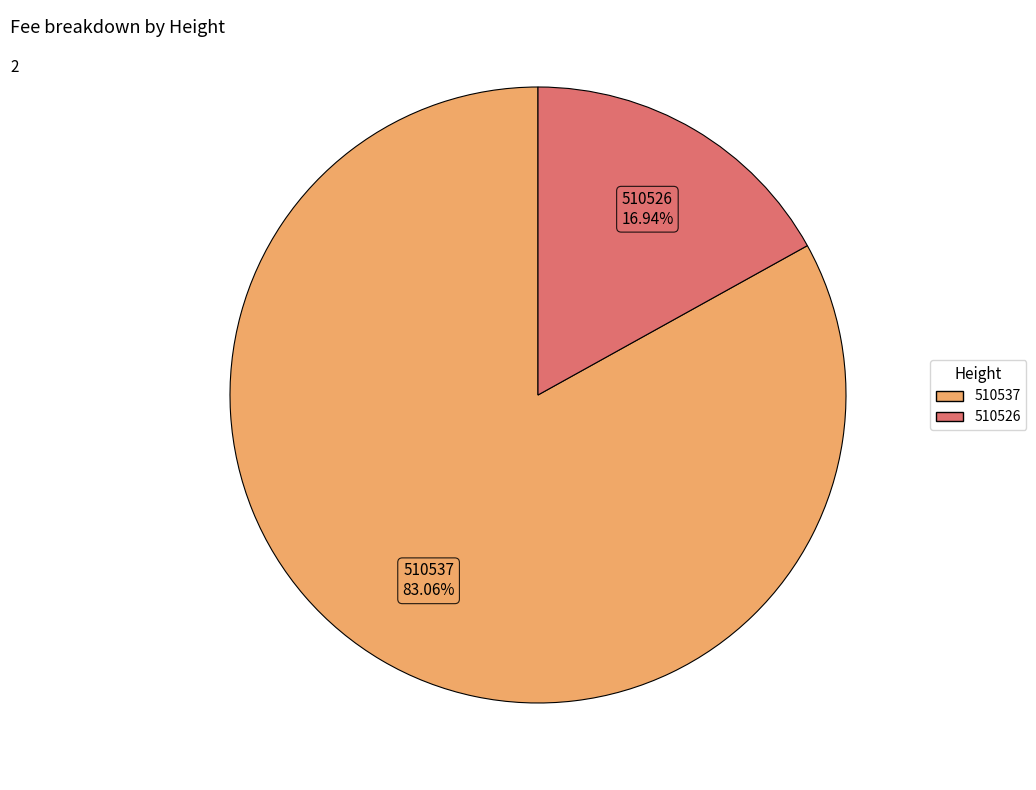

Which category accounts for the majority?

510537